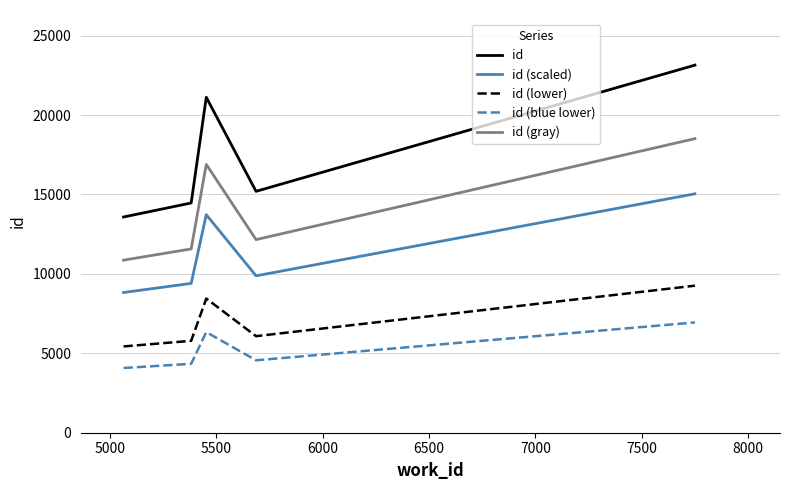

What is the difference between the maximum and minimum values in the id series?

9562.0